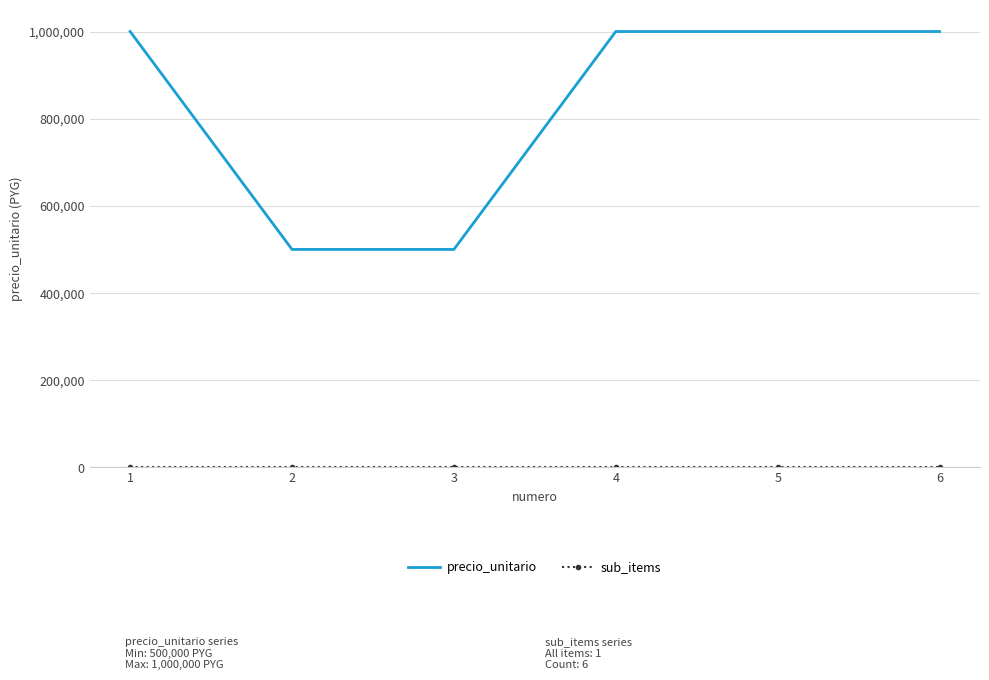

Which series has the widest spread of values?

precio_unitario